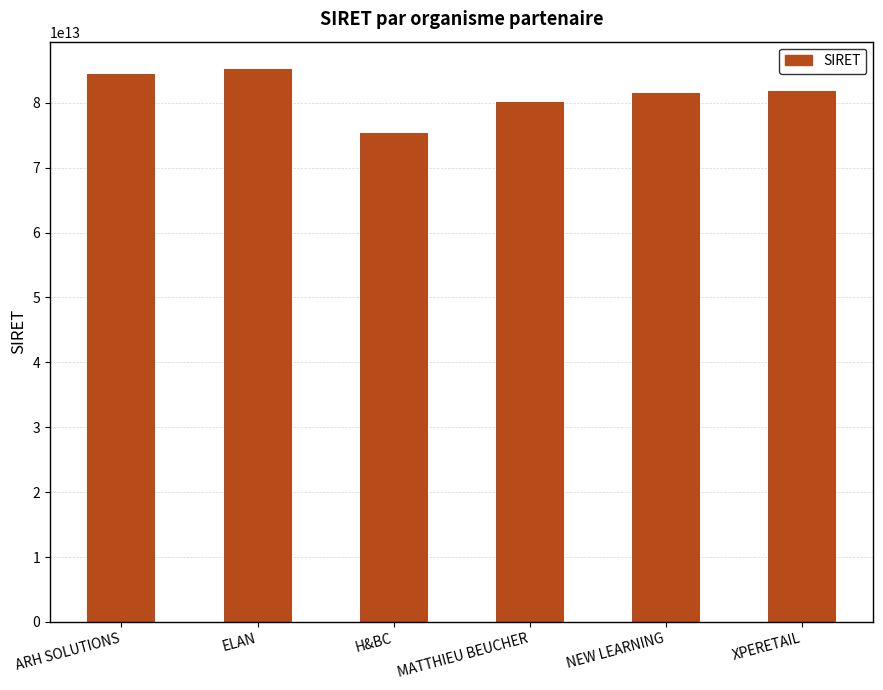

Between ARH SOLUTIONS and H&BC, which is larger?

ARH SOLUTIONS